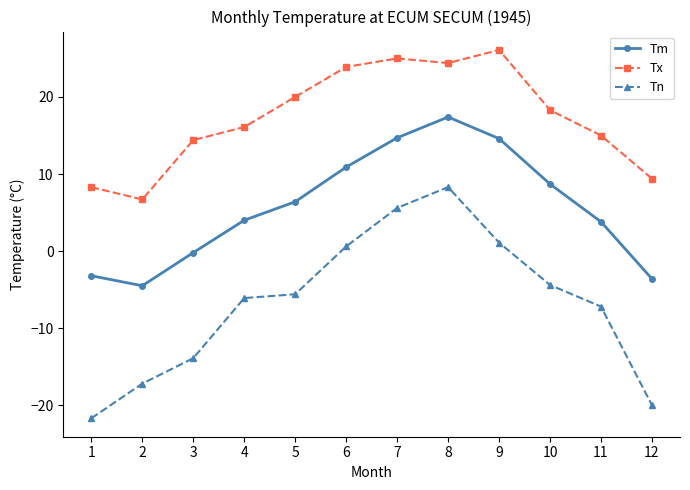

Which series has the widest spread of values?

Tn